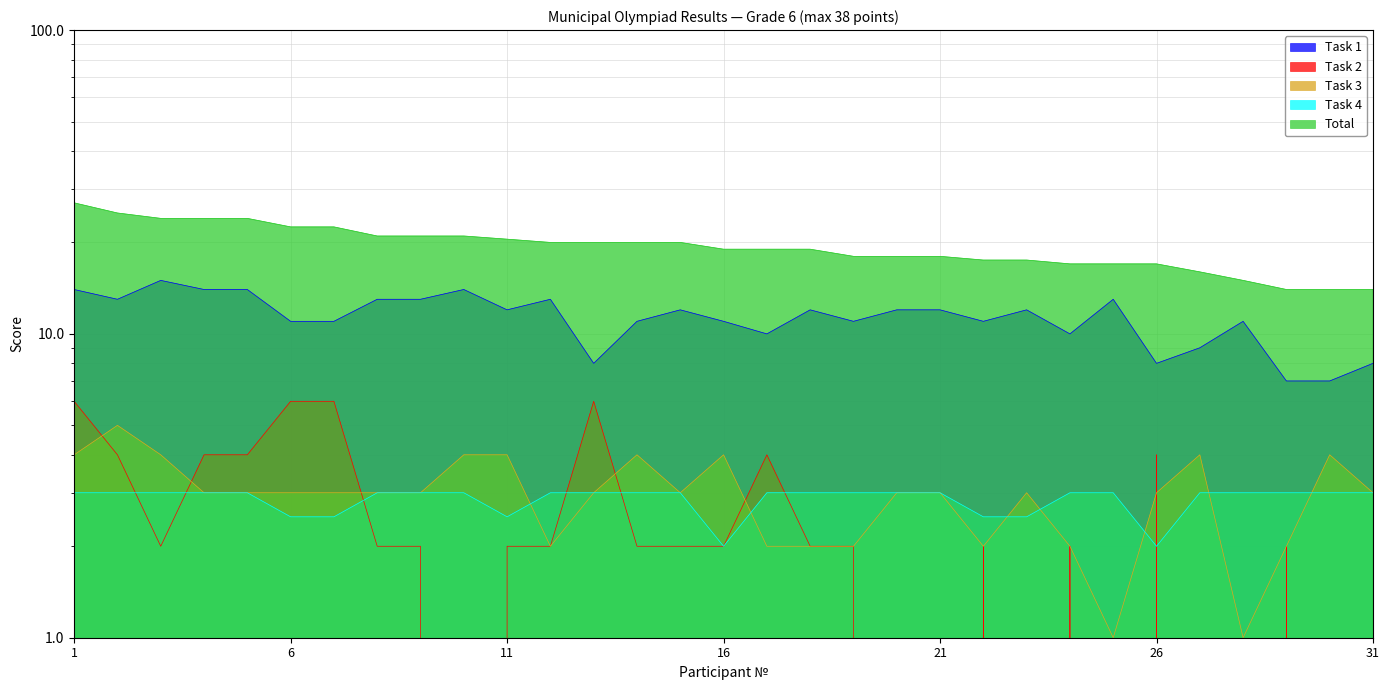

Which series changed the most between 2 and 10?

Task 2